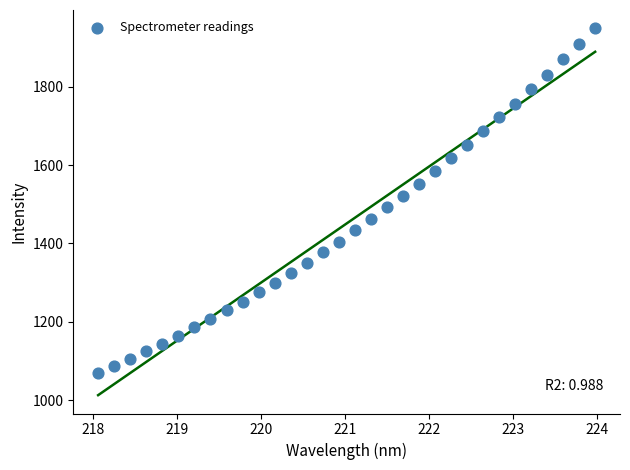

What is the range of X values (max minus min)?

5.9